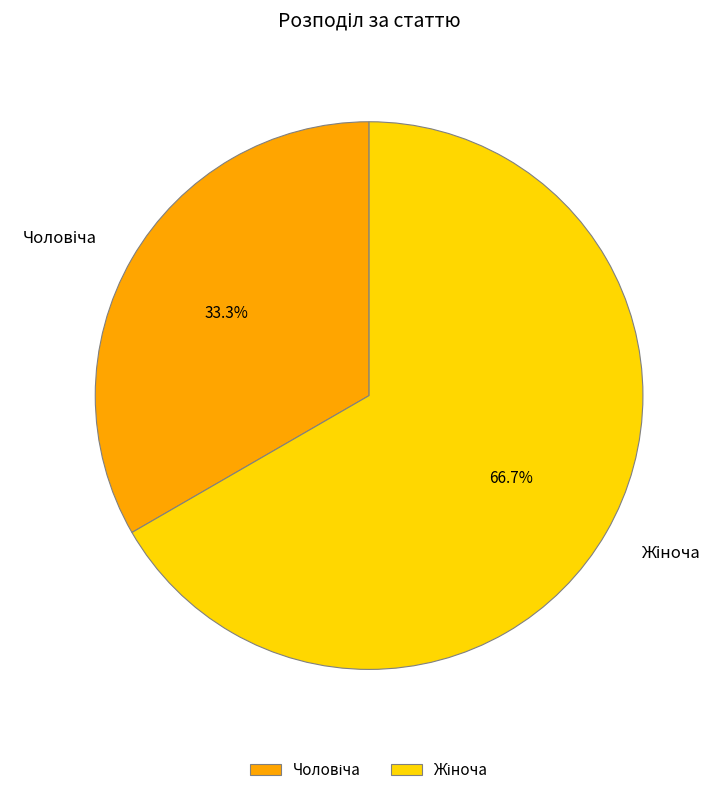

Is there any slice that represents more than half of the pie?

Yes